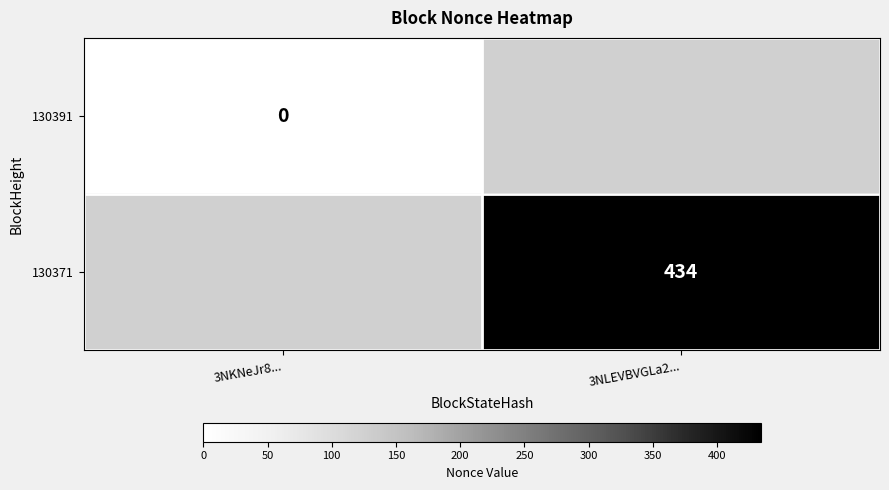

At how many categories does at least one series exceed 49?

1